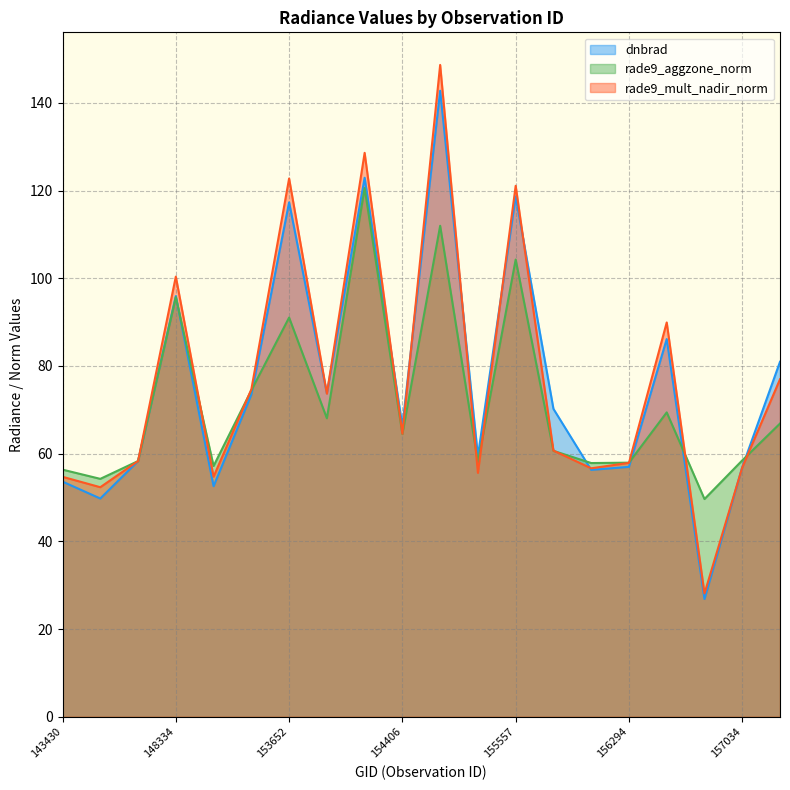

Reading left to right, what are all the values shown in this chart?

dnbrad: 53.6	49.8	58.3	96.0	52.6	73.5	117.3	73.8	122.9	66.3	142.8	59.5	118.7	70.2	56.3	57.0	86.1	26.8	56.9	81.0
rade9_aggzone_norm: 56.4	54.3	58.3	95.7	57.2	74.4	91.0	68.1	120.6	64.5	112.0	58.0	104.3	60.7	57.9	57.9	69.4	49.7	58.5	66.9
rade9_mult_nadir_norm: 54.7	52.4	58.3	100.4	54.8	74.7	122.8	73.7	128.6	64.5	148.7	55.6	121.1	60.7	56.7	57.9	89.9	28.1	56.9	77.0